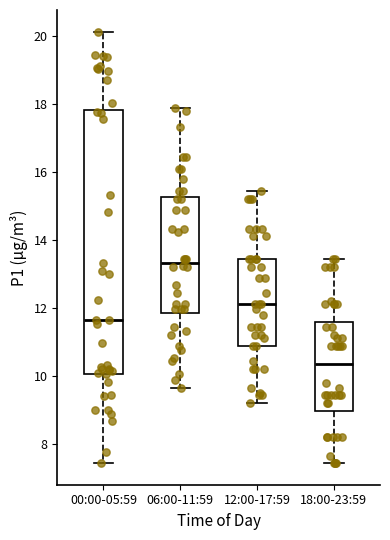

Where is the lower edge of the box for 00:00-05:59 on the y-axis? The values are not printed on the chart, so give them approximately, as read against the axis.

10.0